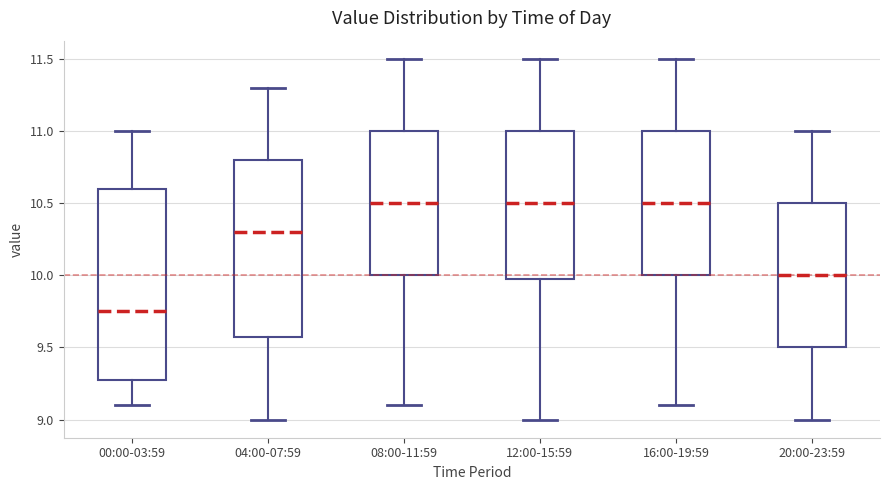

Reading left to right, read every box against the y-axis: the position of its median line, the range the box covers, and the ends of its whiskers. The values are not printed on the chart, so give them approximately, as read against the axis.

00:00-03:59: median 9.75, box 9.30 to 10.60, whiskers 9.10 to 11.00
04:00-07:59: median 10.30, box 9.60 to 10.80, whiskers 9.00 to 11.30
08:00-11:59: median 10.50, box 10.00 to 11.00, whiskers 9.10 to 11.50
12:00-15:59: median 10.50, box 10.00 to 11.00, whiskers 9.00 to 11.50
16:00-19:59: median 10.50, box 10.00 to 11.00, whiskers 9.10 to 11.50
20:00-23:59: median 10.00, box 9.50 to 10.50, whiskers 9.00 to 11.00